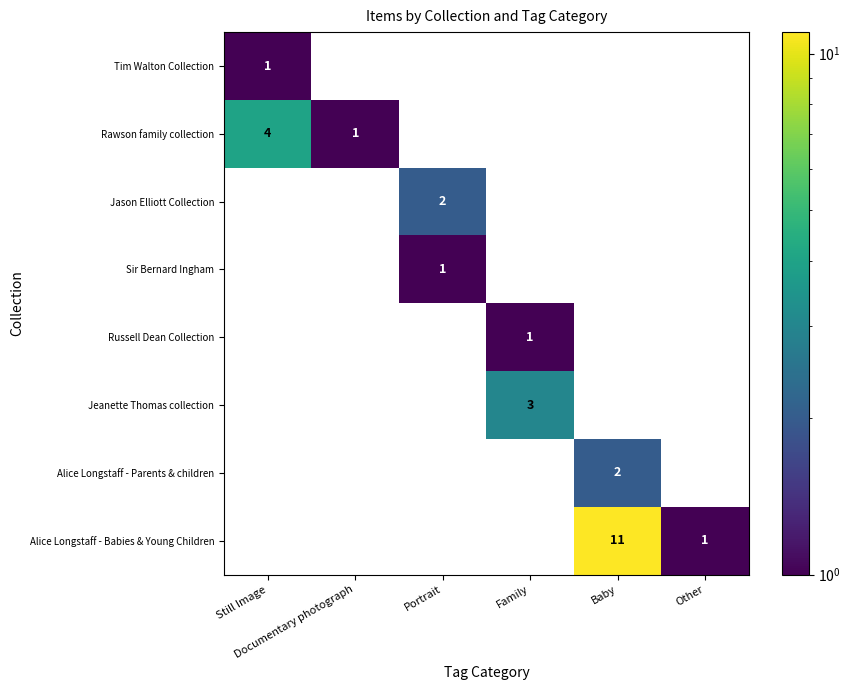

Which series has the widest spread of values?

Alice Longstaff - Babies & Young Children